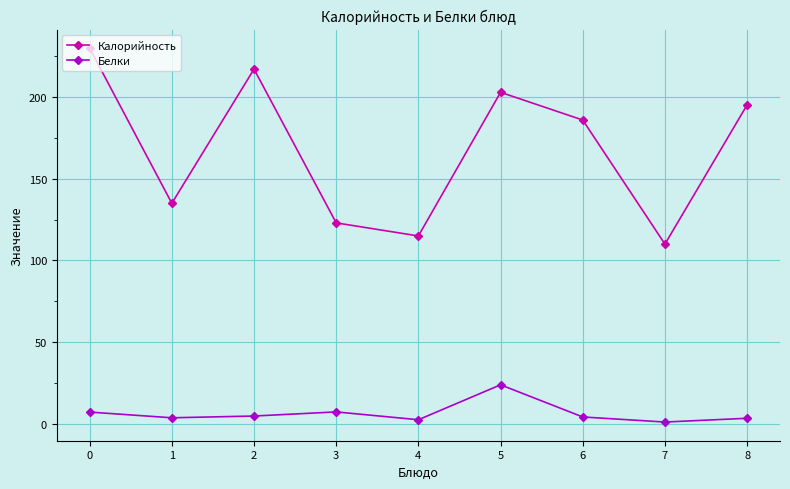

What is the difference between the Калорийность values at 4 and 2?

102.2